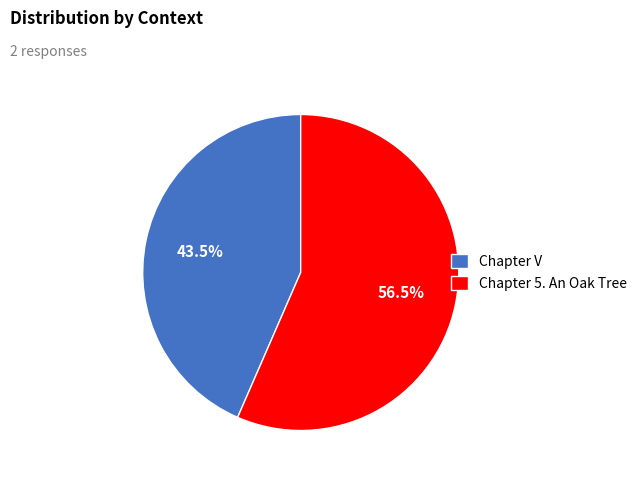

Does Chapter V account for over 50% of the chart?

No